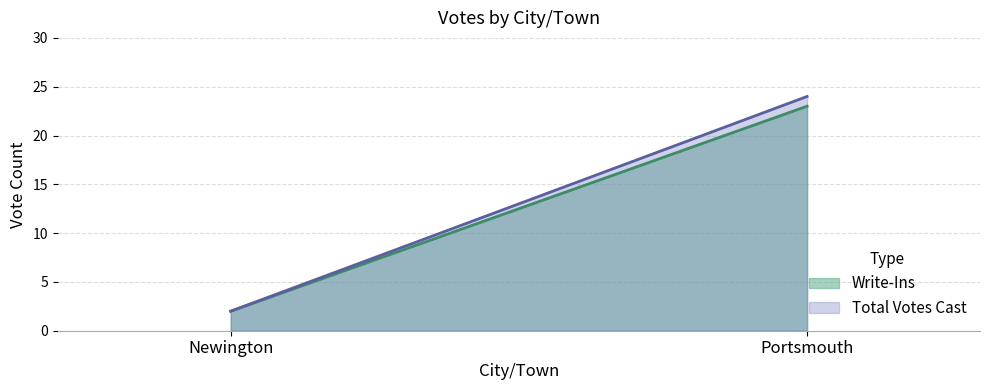

What is the difference between the maximum and minimum values in the Write-Ins series?

21